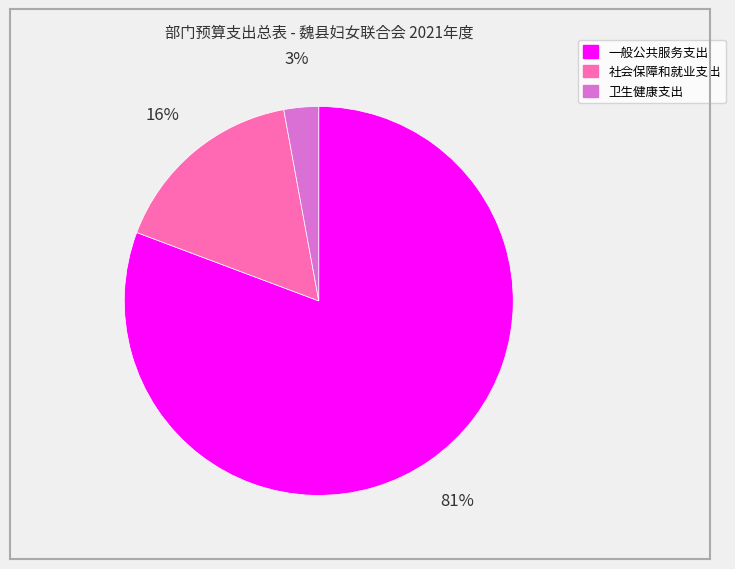

How many segments does this pie chart have?

3